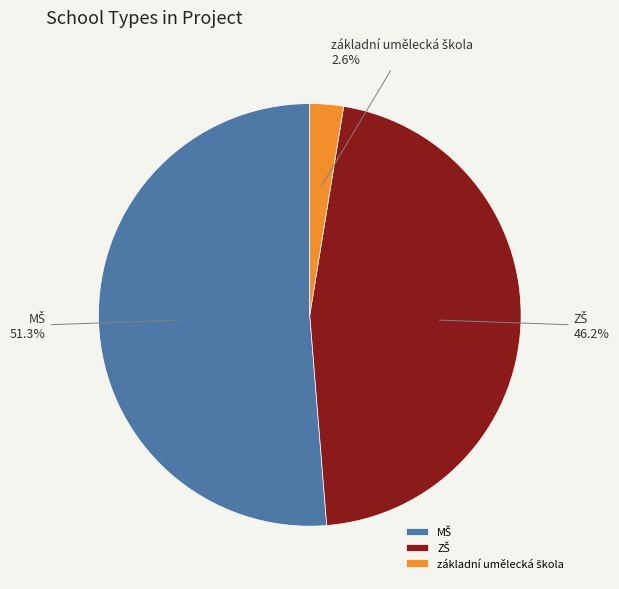

Rank the categories by value from highest to lowest.

MŠ, ZŠ, základní umělecká škola